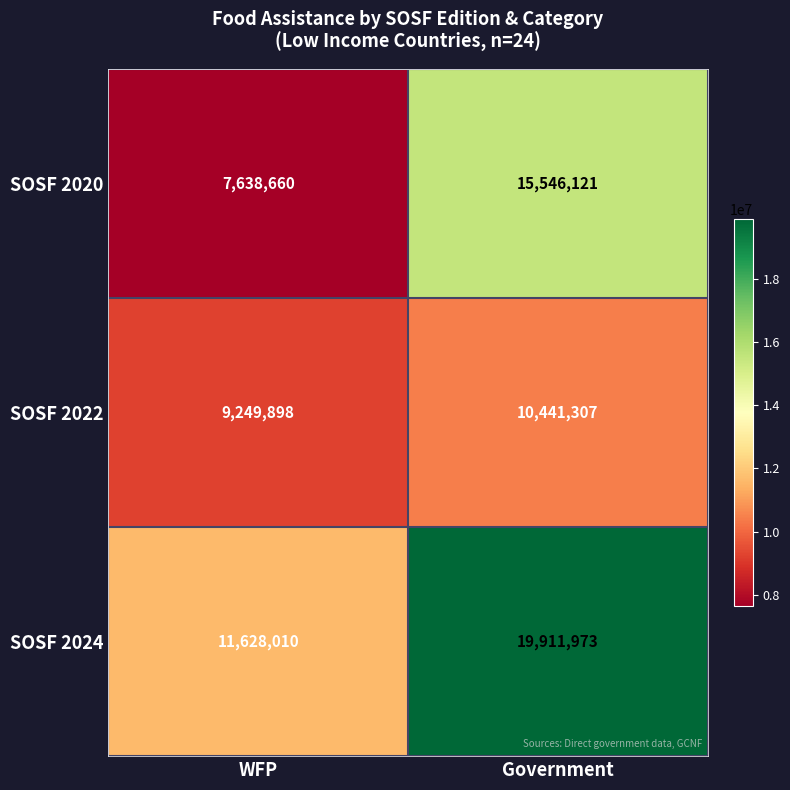

At Government, list the series in order from smallest to largest.

SOSF 2022, SOSF 2020, SOSF 2024